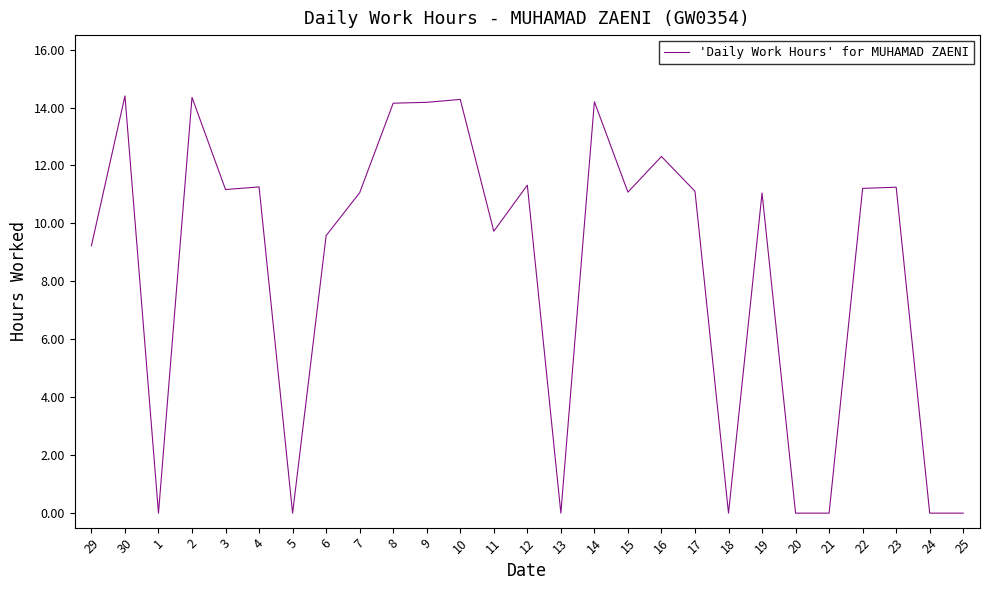

What is the change in value from 21 to 22?

+11.2